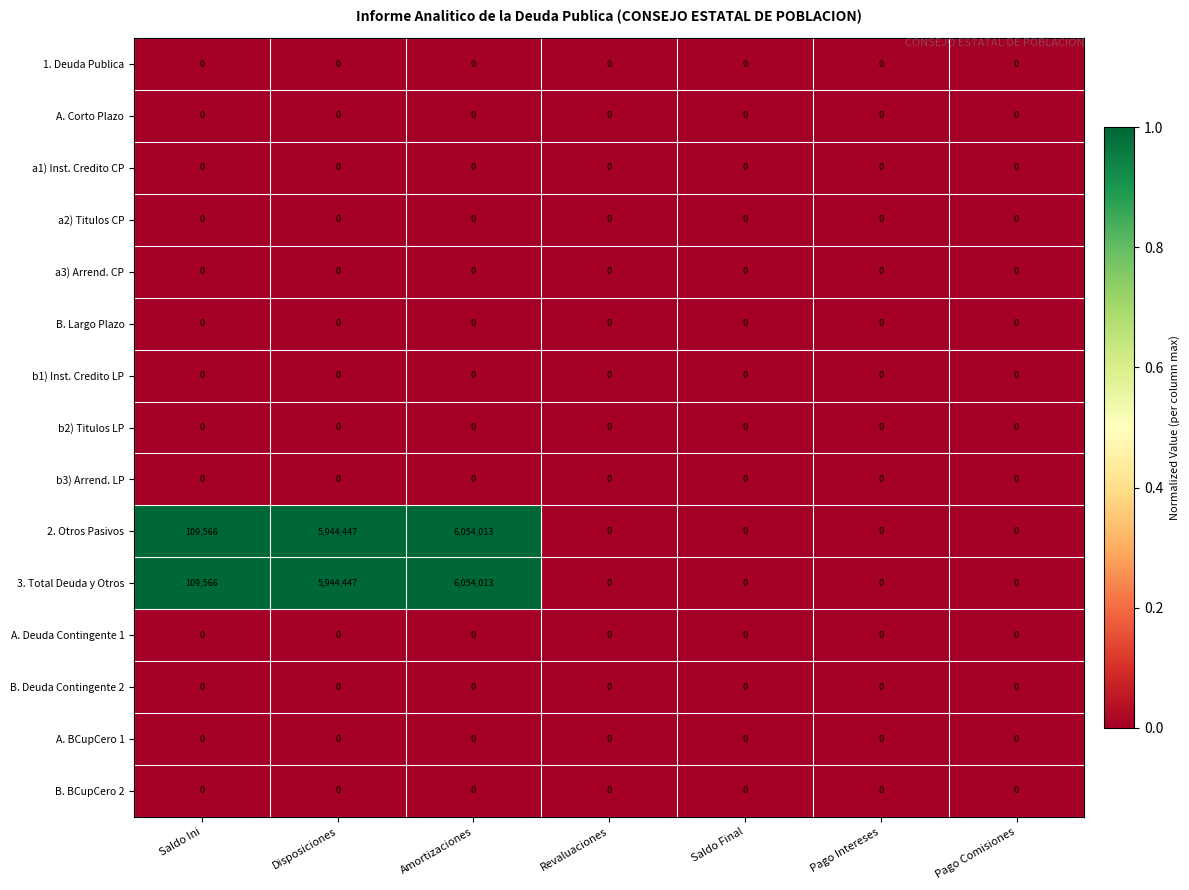

Count the number of data series in this chart.

15